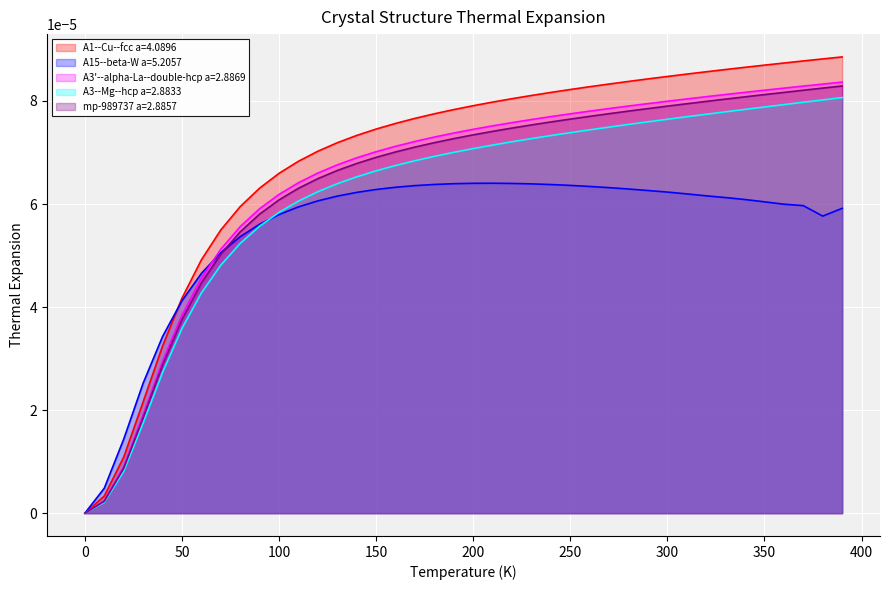

Which series has the widest spread of values?

A1--Cu--fcc a=4.0896